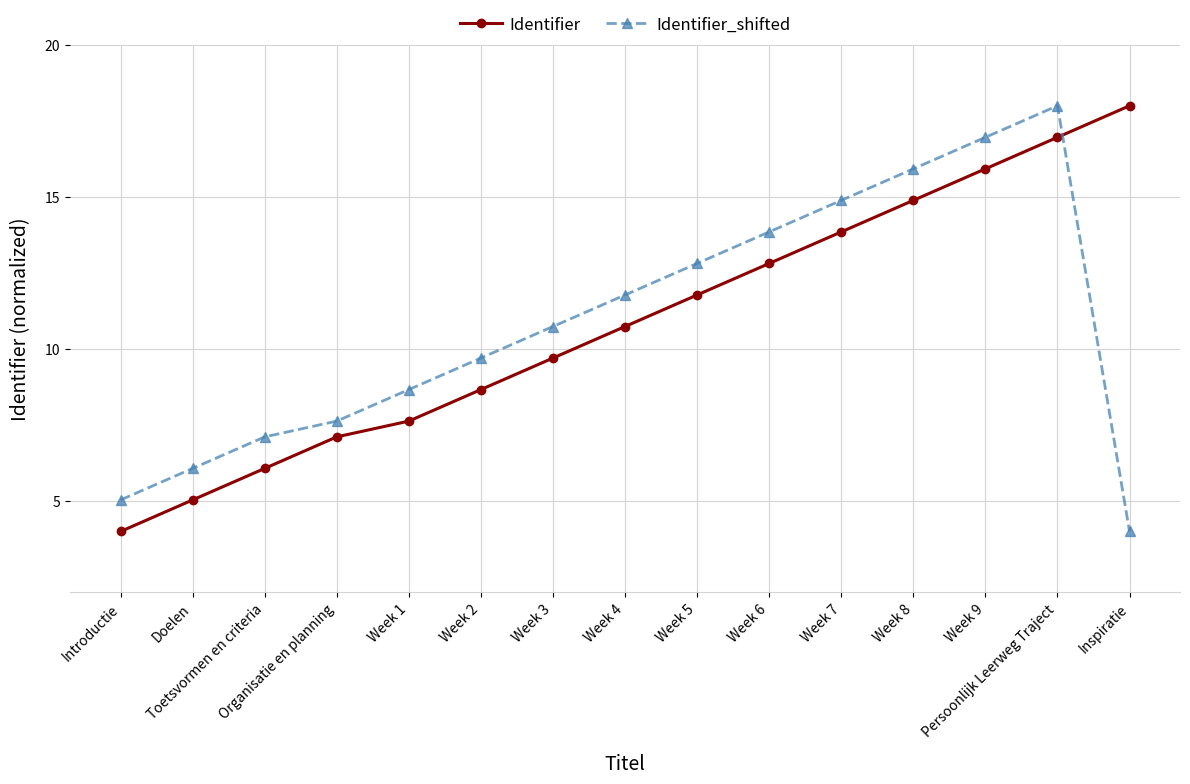

Is this an area chart (filled region under the line)?

No